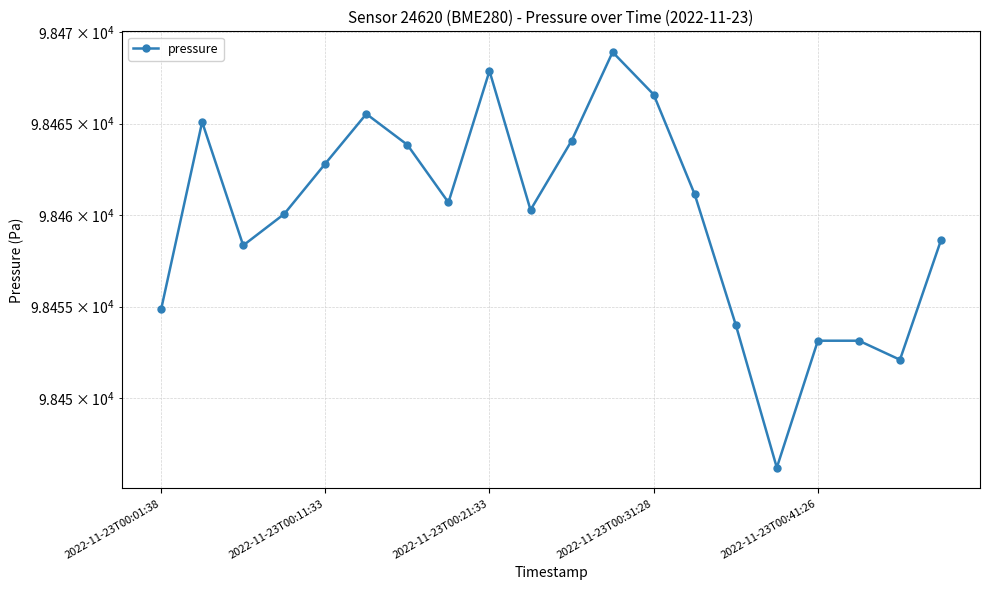

The value at 10 is 157199.3. True or false?

False